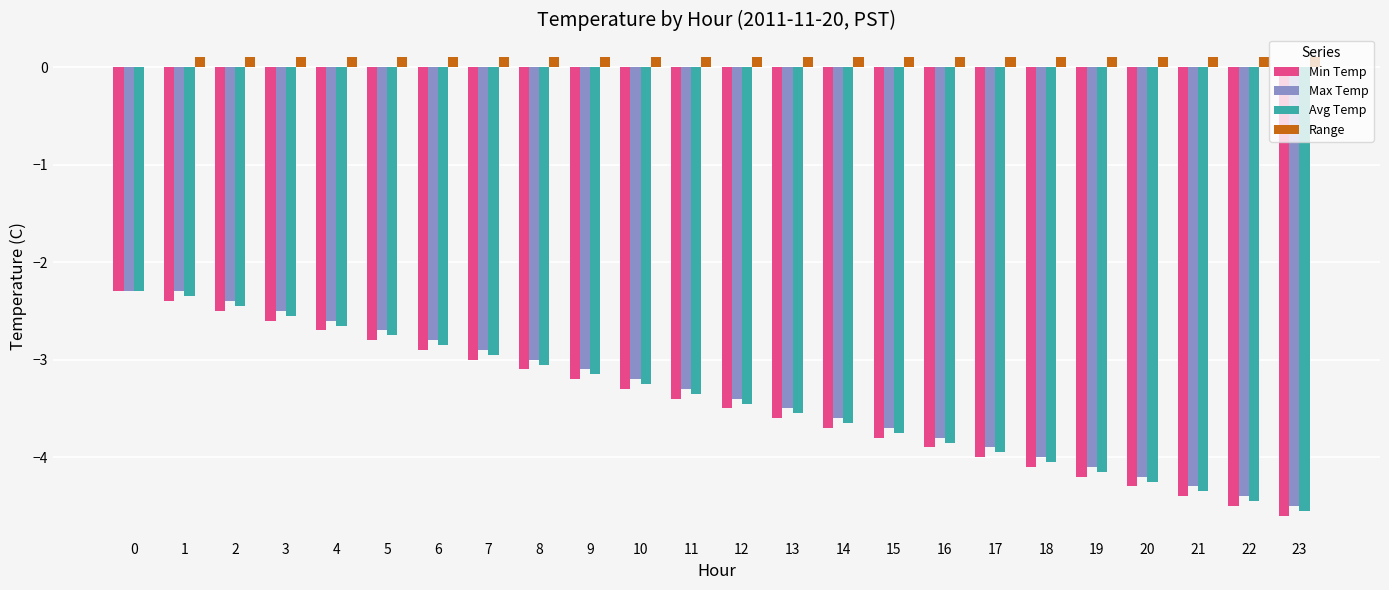

Which series changed the most between 0 and 15?

Min Temp